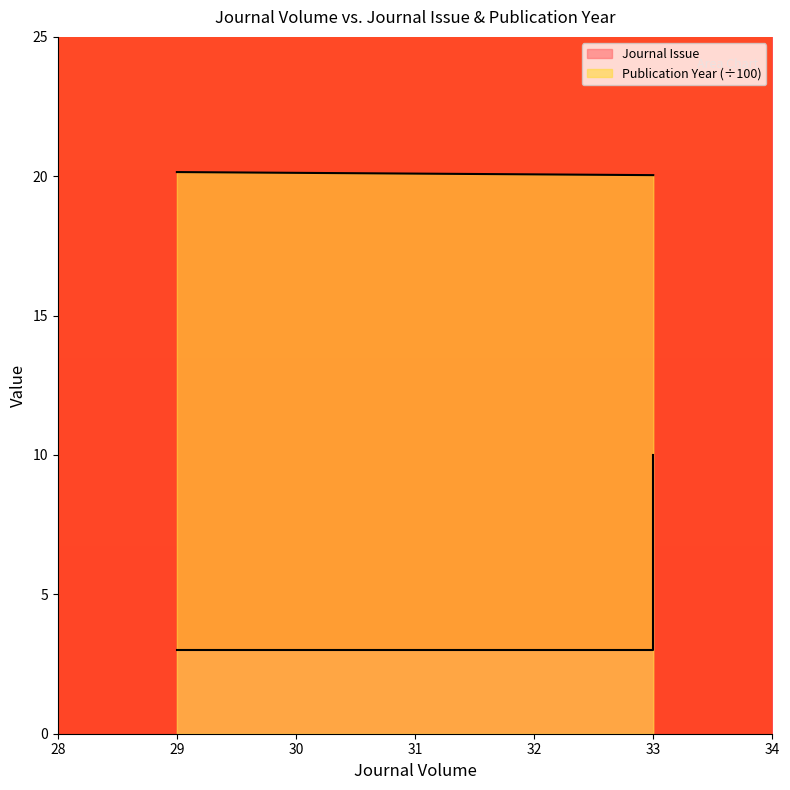

What is the approximate value at 33?

20.0